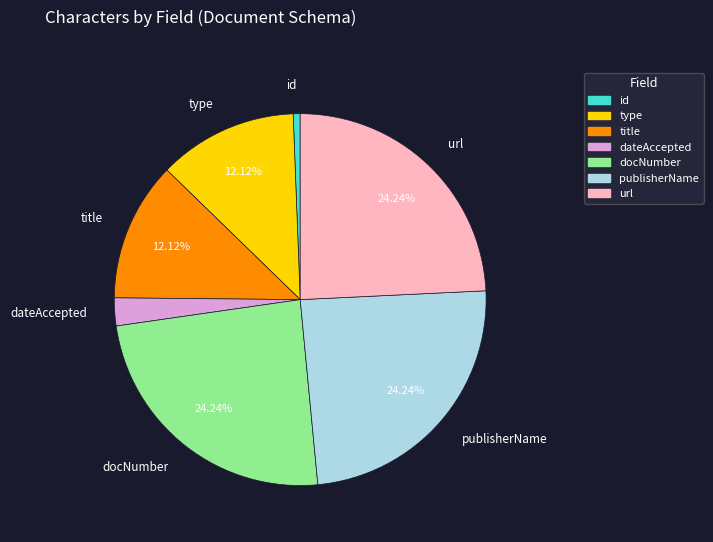

Do title and url together represent more than half of the pie?

No